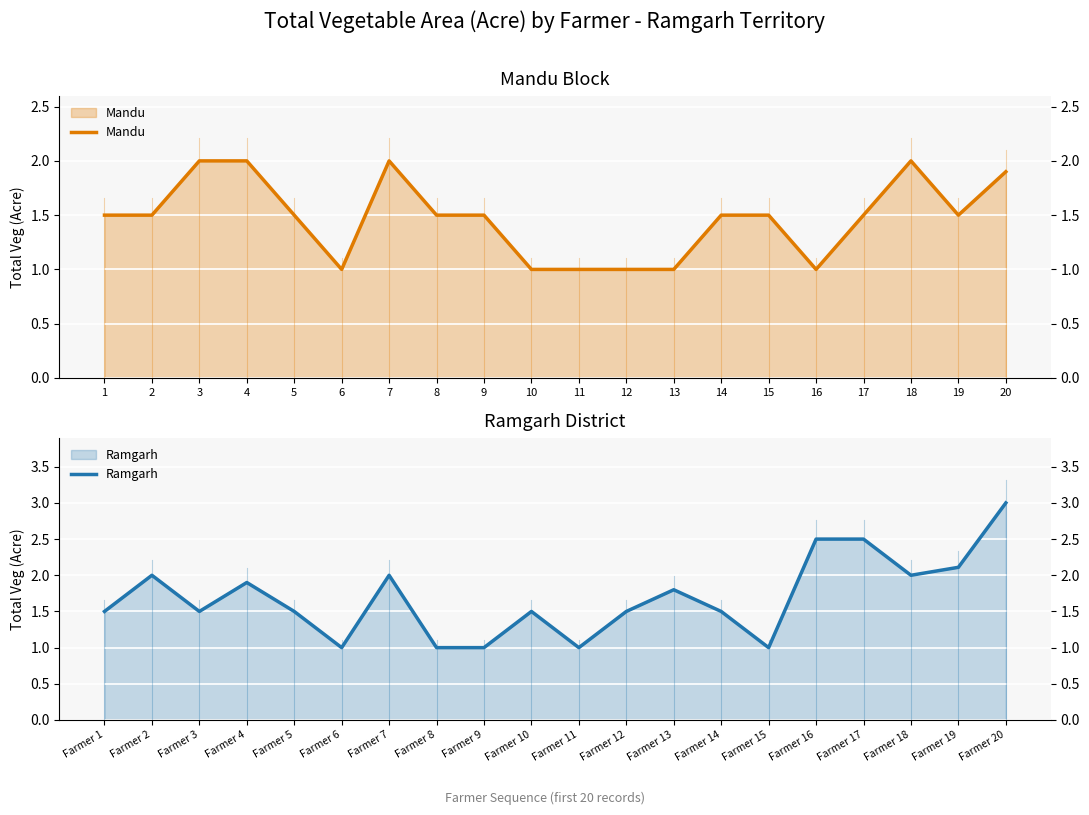

In Mandu, how many points are higher than both neighbors (excluding endpoints)?

2